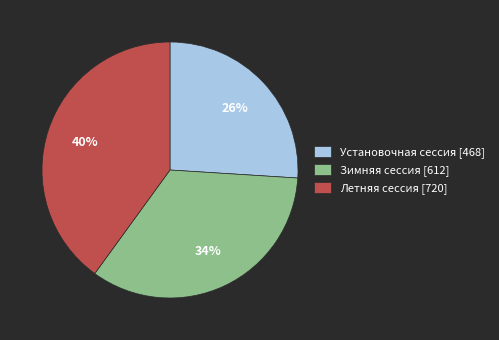

Is Зимняя сессия the majority of the pie?

No